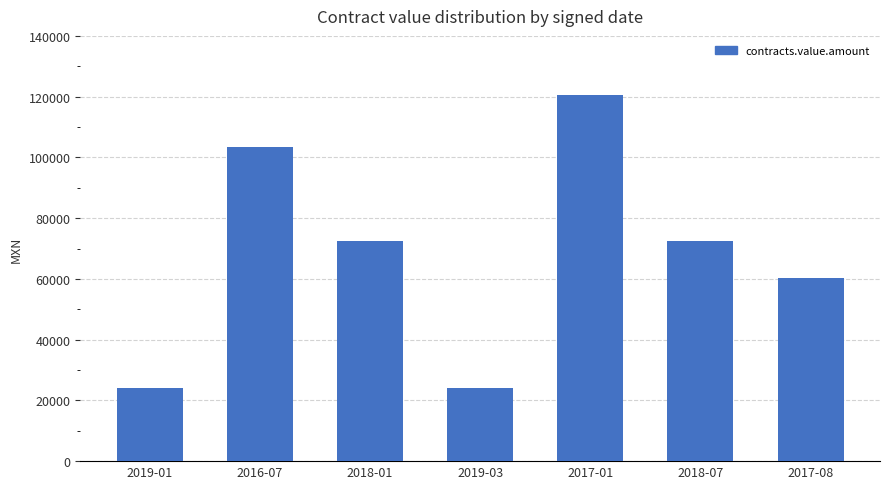

The value at 2016-07 is 43446.6. True or false?

False